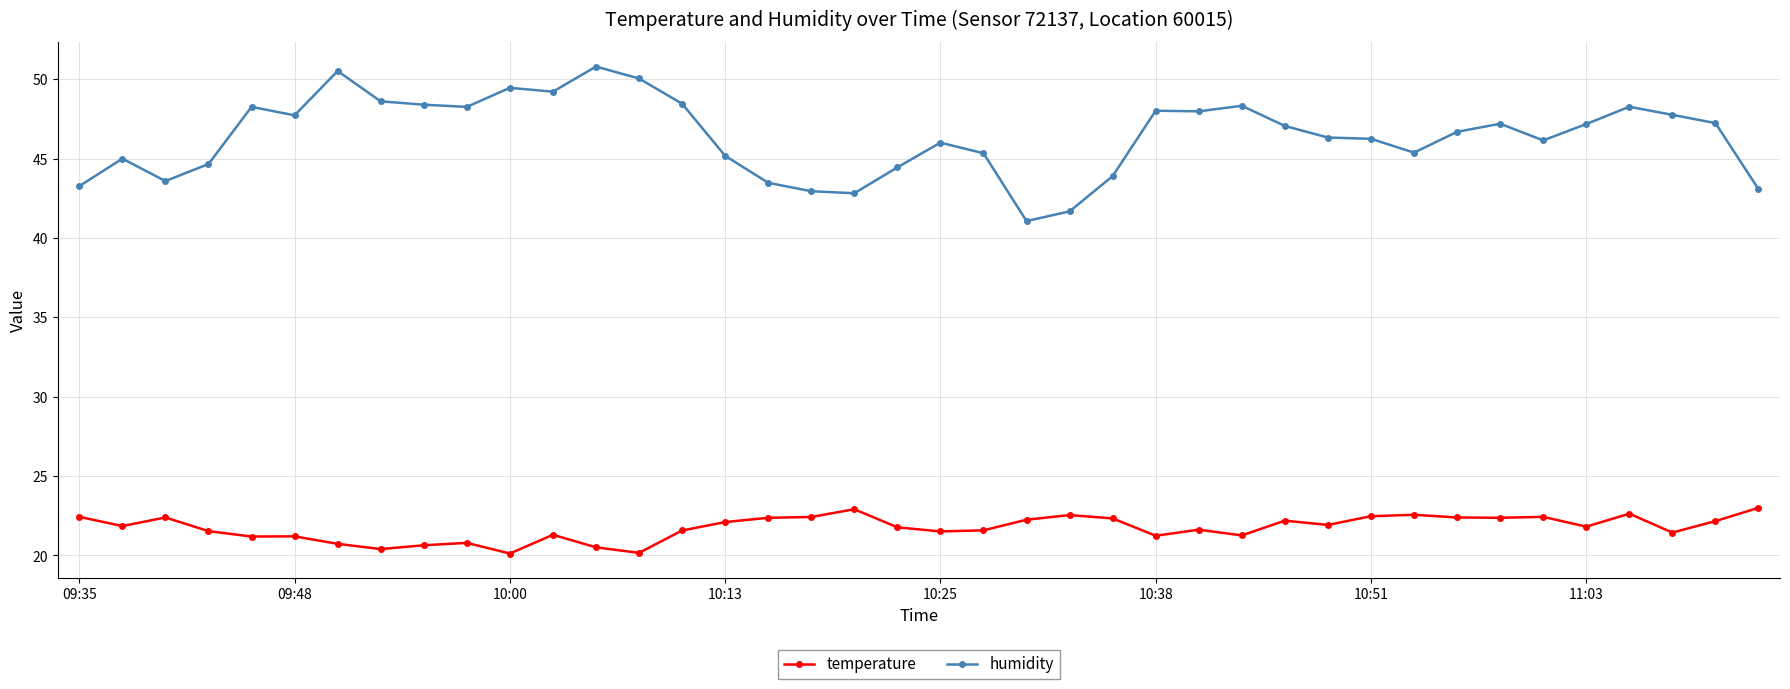

True or false: humidity has more than 0 interior local peaks.

True